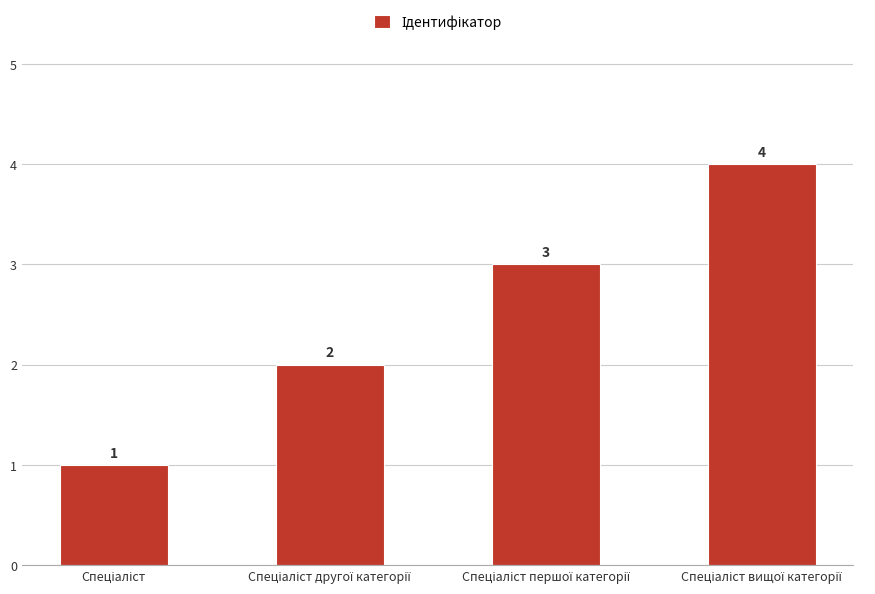

Count the values in the range 2 to 4.

3